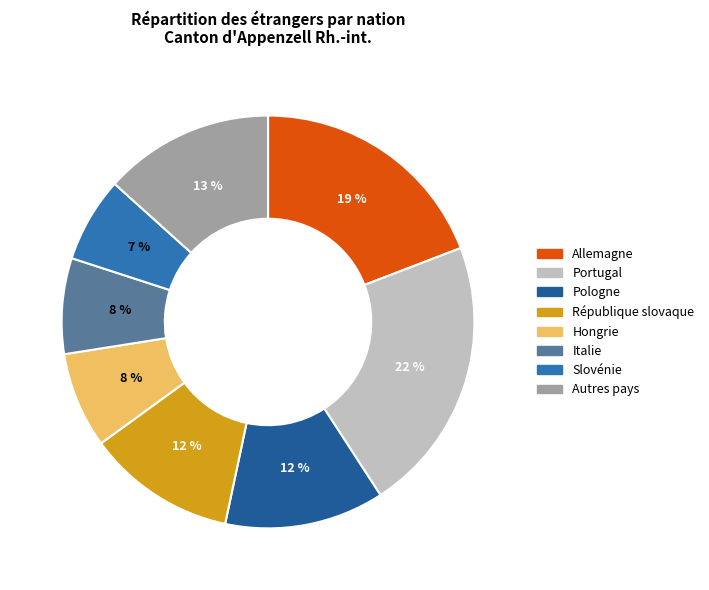

Is there any slice that represents more than half of the pie?

No